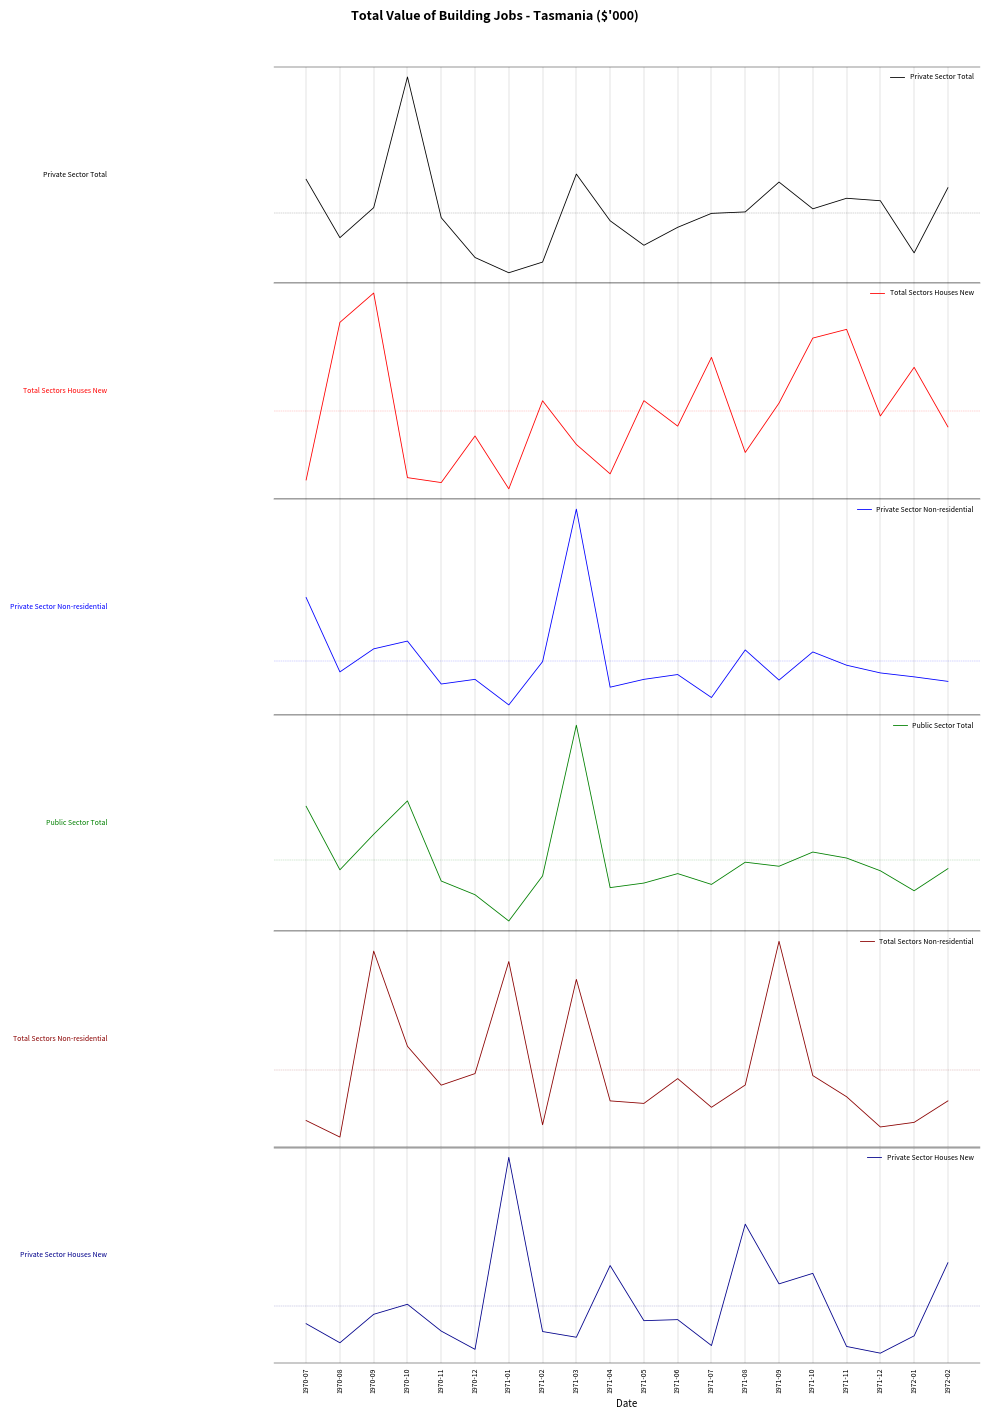

What is the smallest value displayed?

31.8